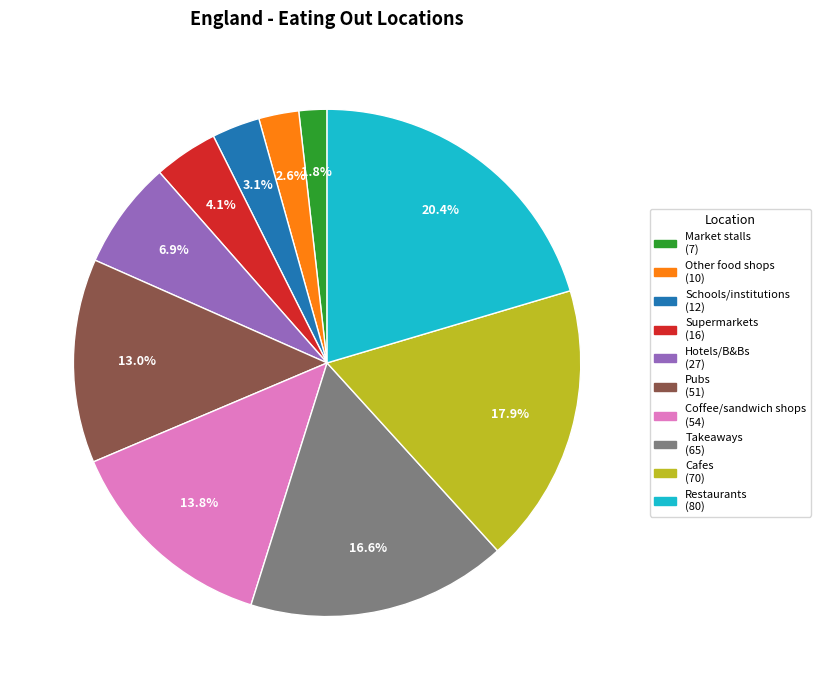

Is there a majority slice in this chart?

No